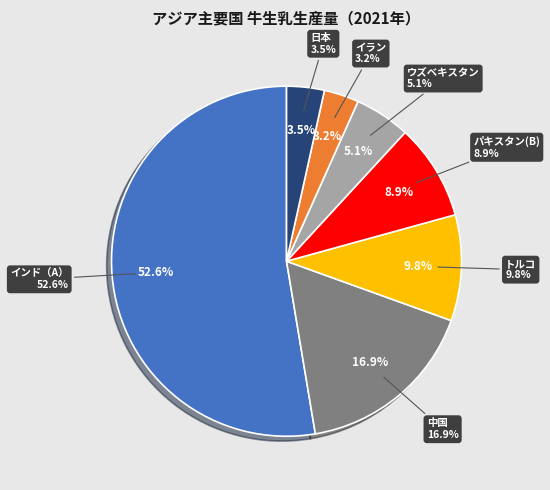

Does インド（A） represent more than half of the total?

Yes